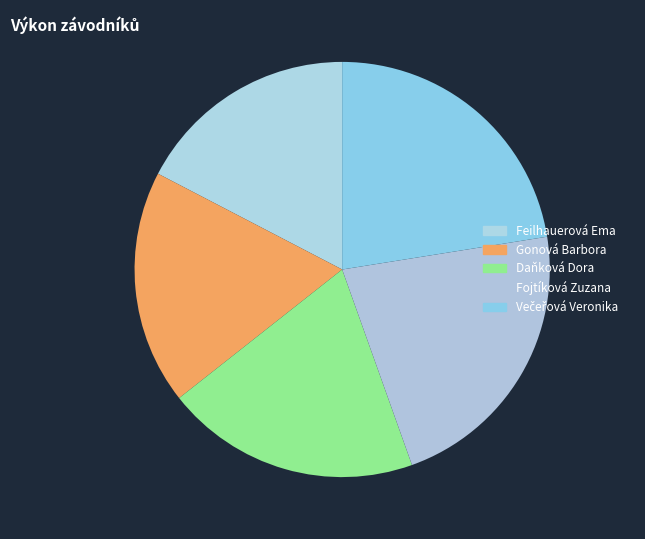

To the nearest percent, what is the difference between the Večeřová Veronika and Gonová Barbora slice percentages?

4%